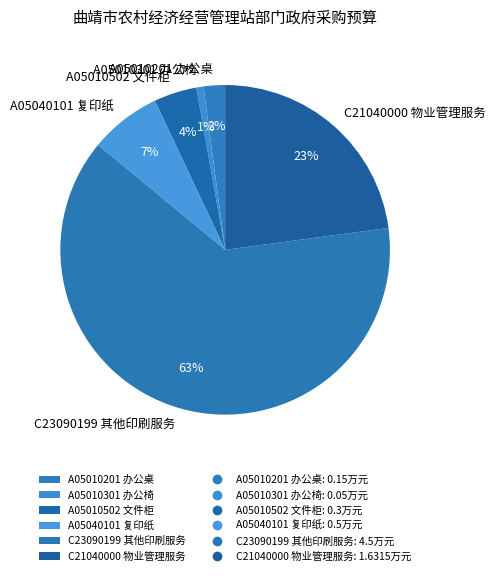

Rank the categories by value from highest to lowest.

C23090199 其他印刷服务, C21040000 物业管理服务, A05040101 复印纸, A05010502 文件柜, A05010201 办公桌, A05010301 办公椅